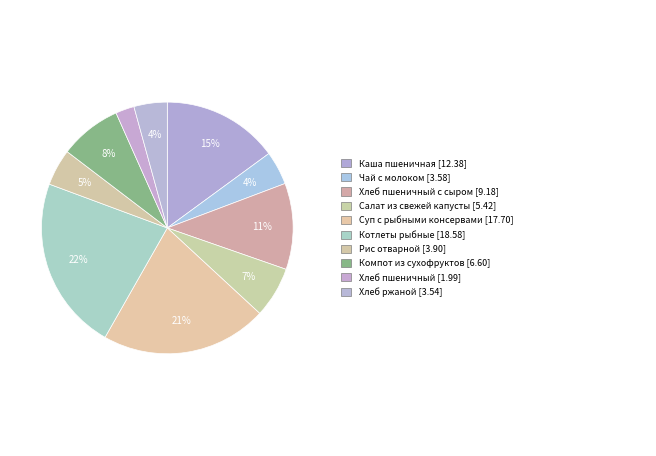

Count the number of slices in the pie.

10